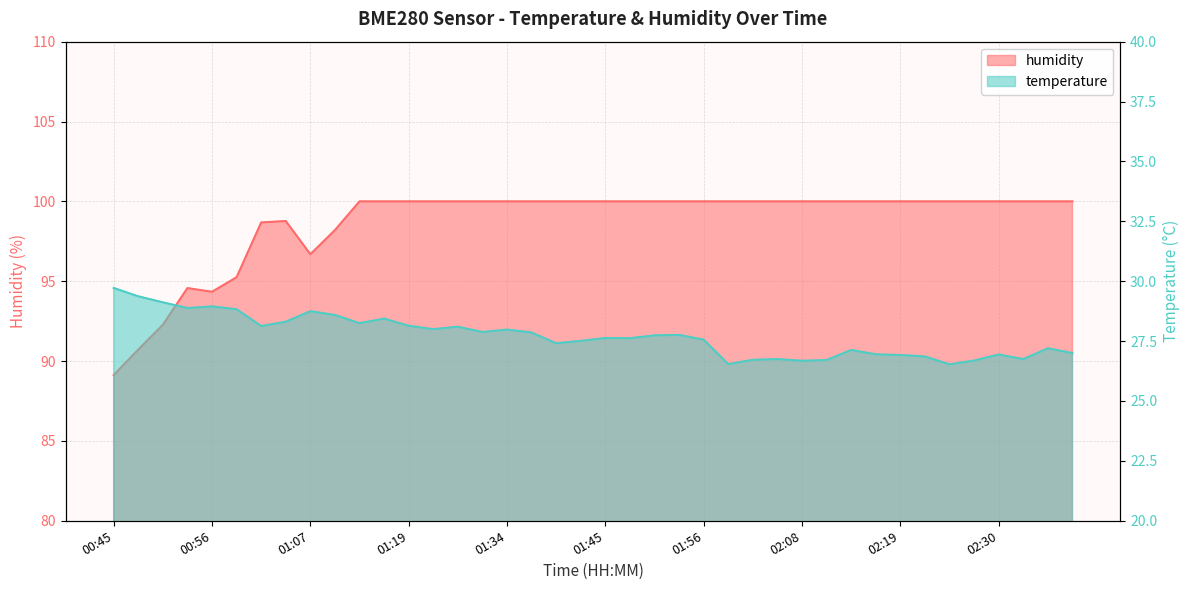

What is the lowest value of the humidity series?

89.1